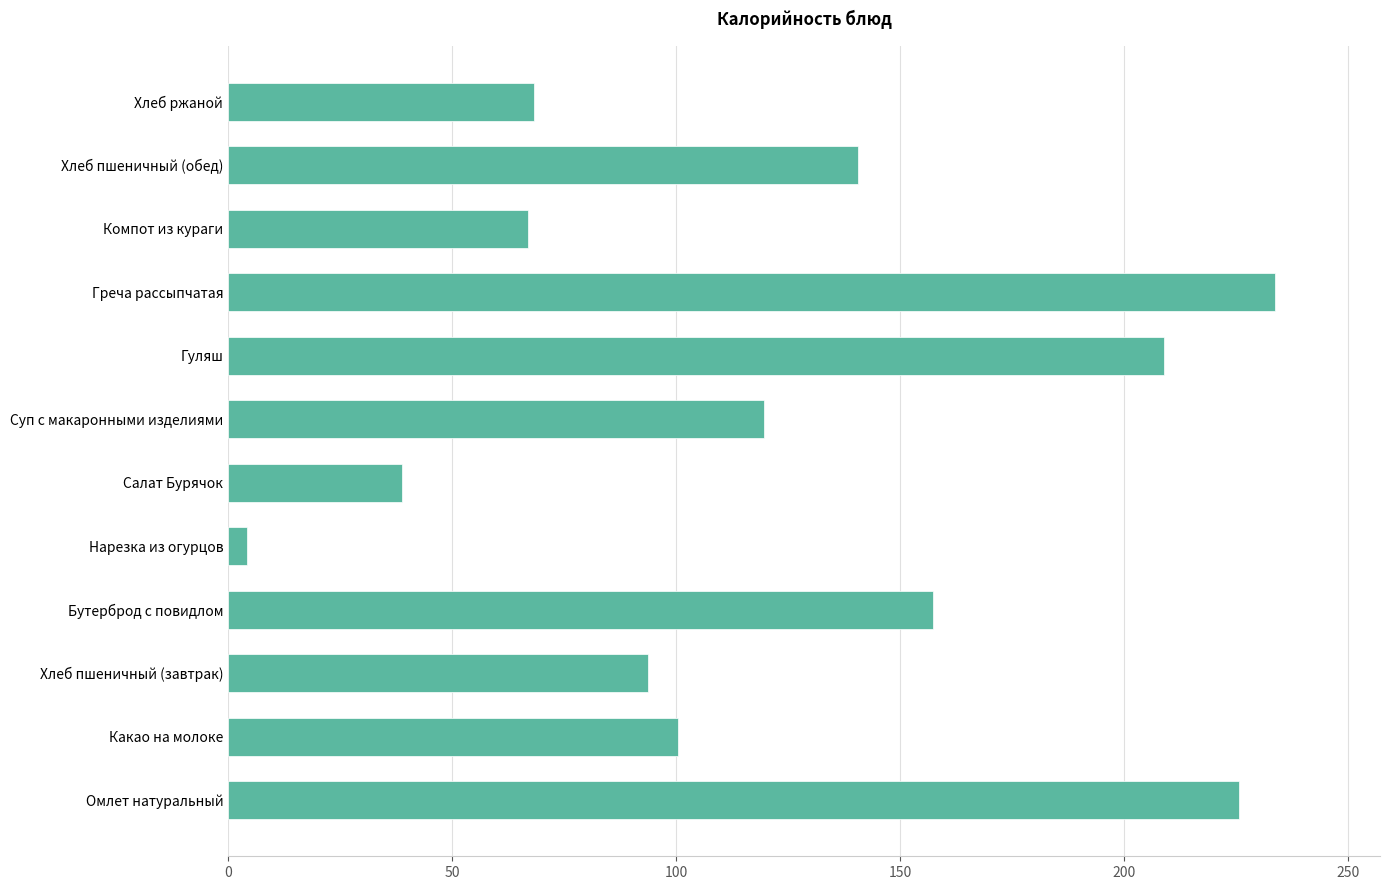

How many data points are above 119?

6